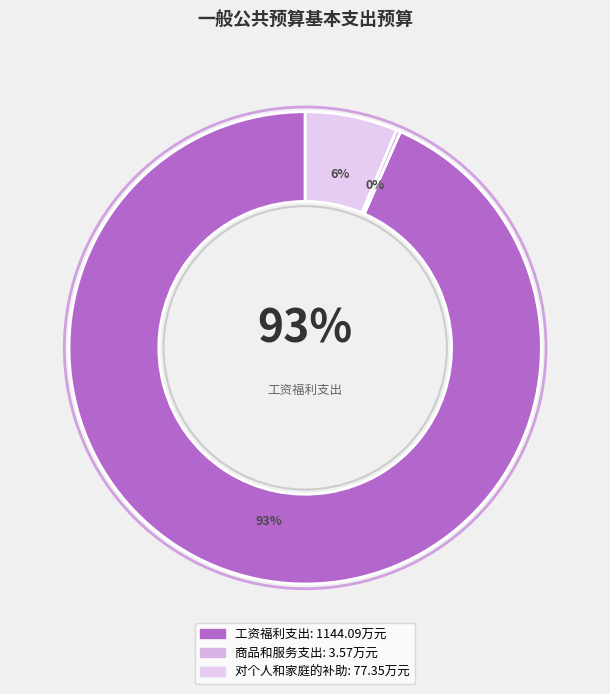

Which slice is the smallest?

商品和服务支出